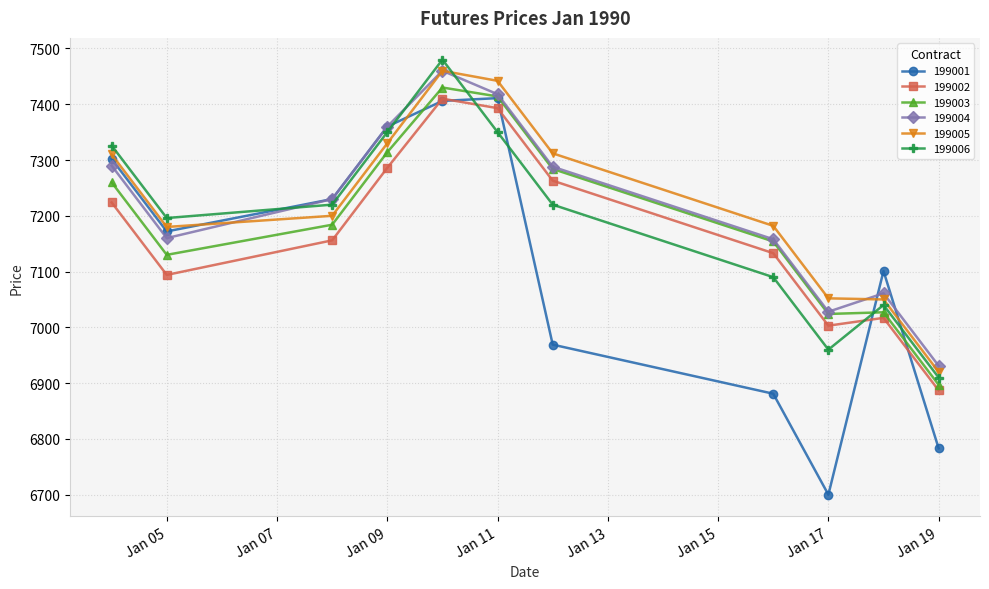

What is the value of the 199006 point at the 11th from the left?

6910